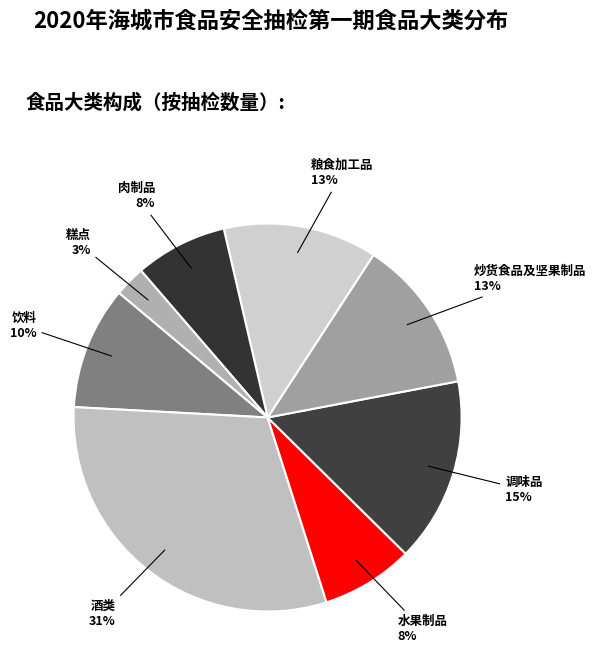

Which slice is the smallest?

糕点